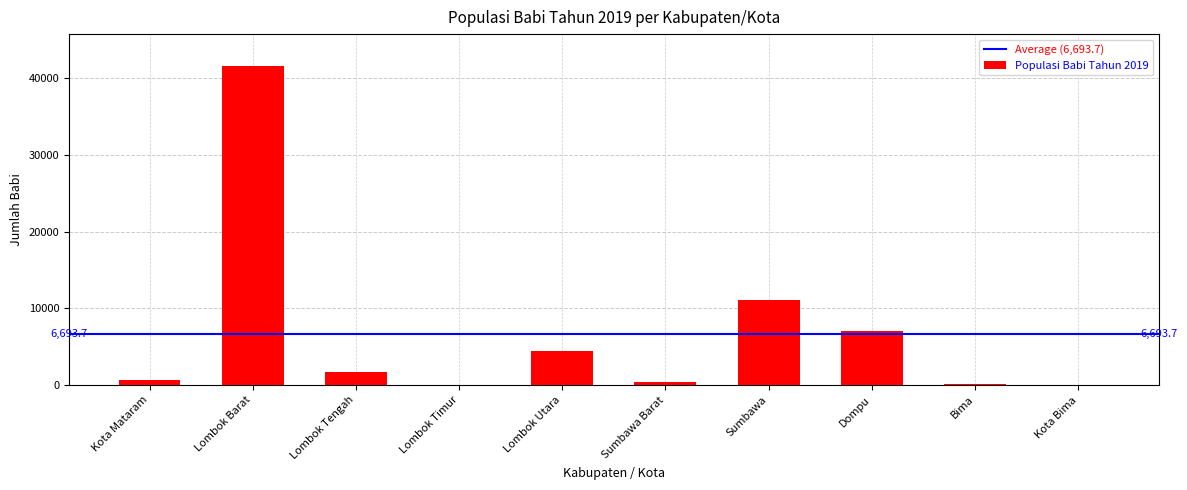

How many data points does each series have?

10